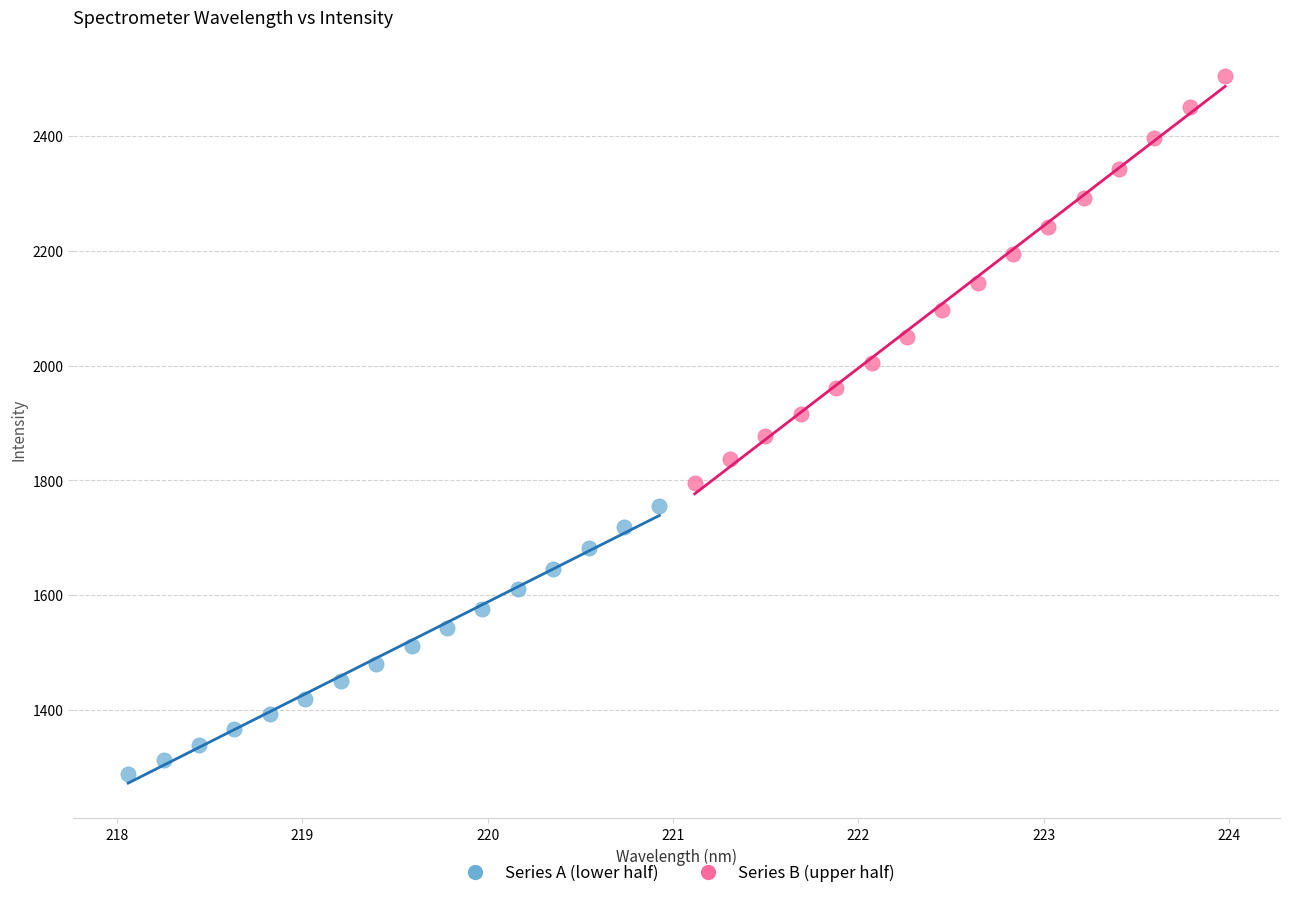

Which series reaches the minimum Y coordinate?

Series A (lower half)